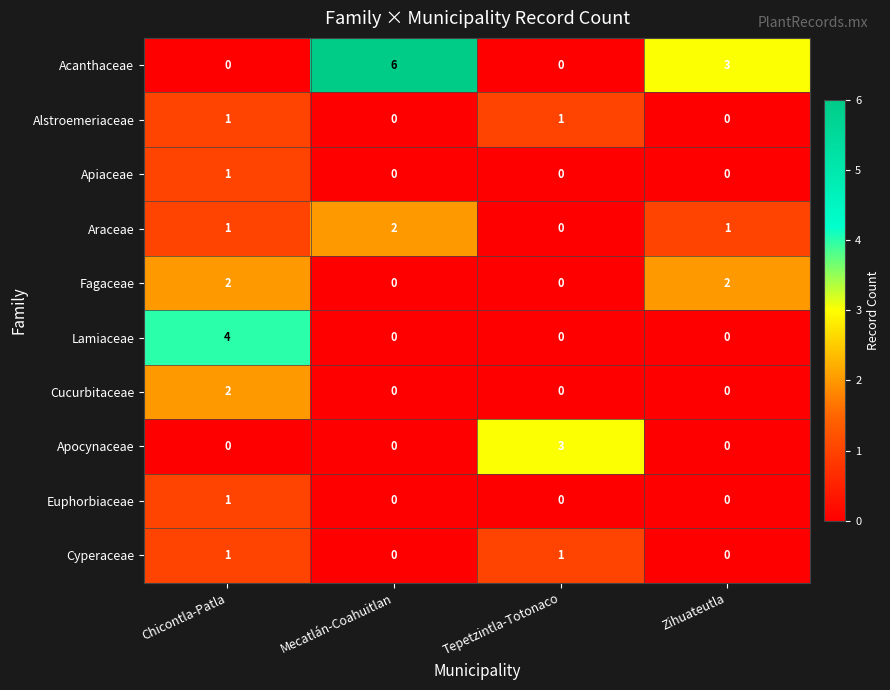

At how many categories does at least one series exceed 0?

4